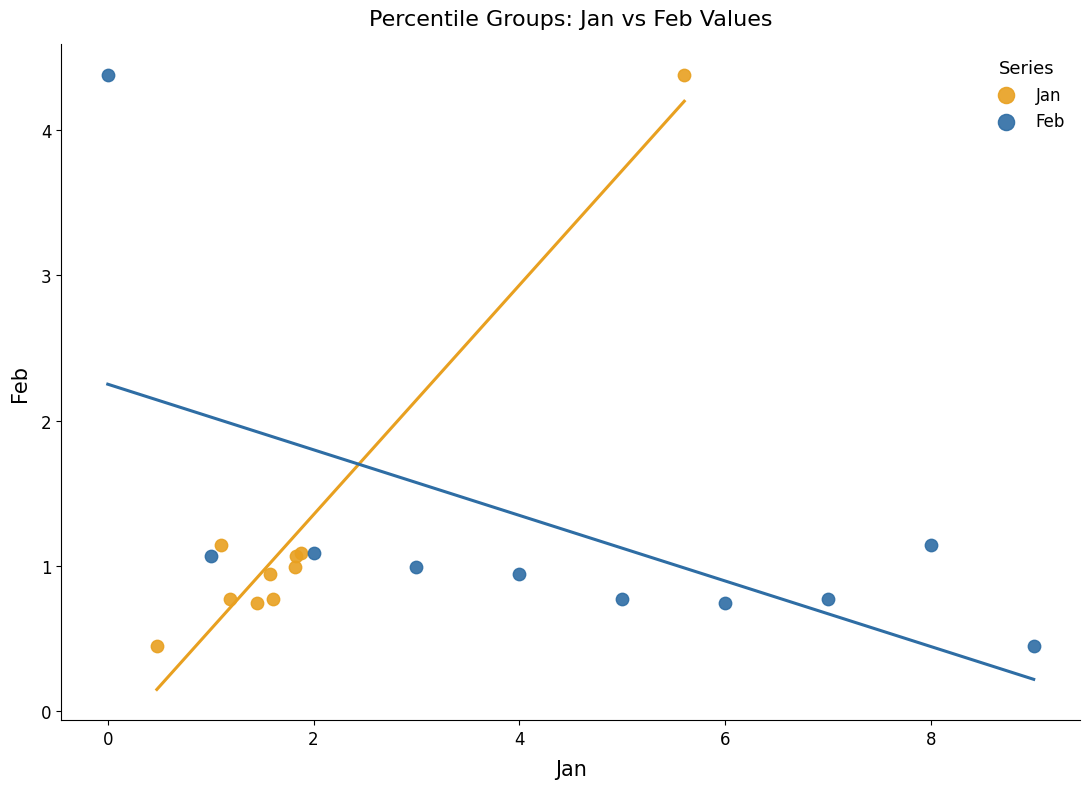

What are all the series names shown in the legend?

Jan, Feb